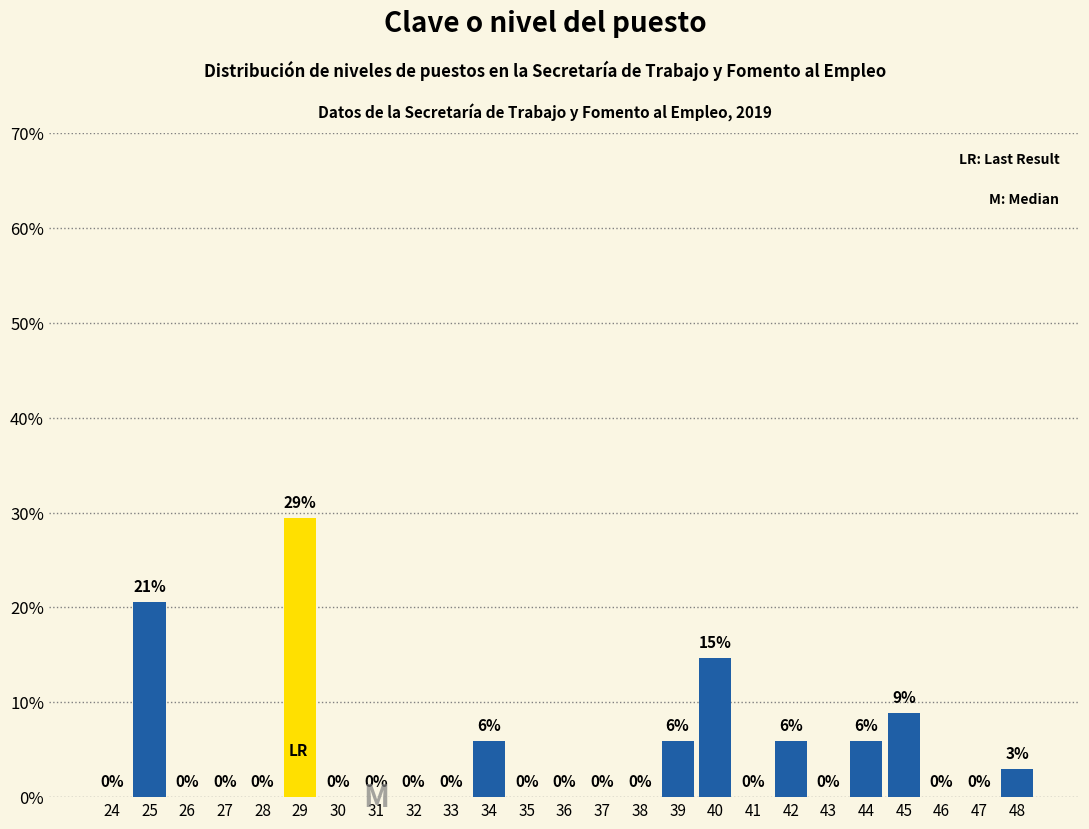

The chart shows a value of 18.8 at 31. True or false?

False